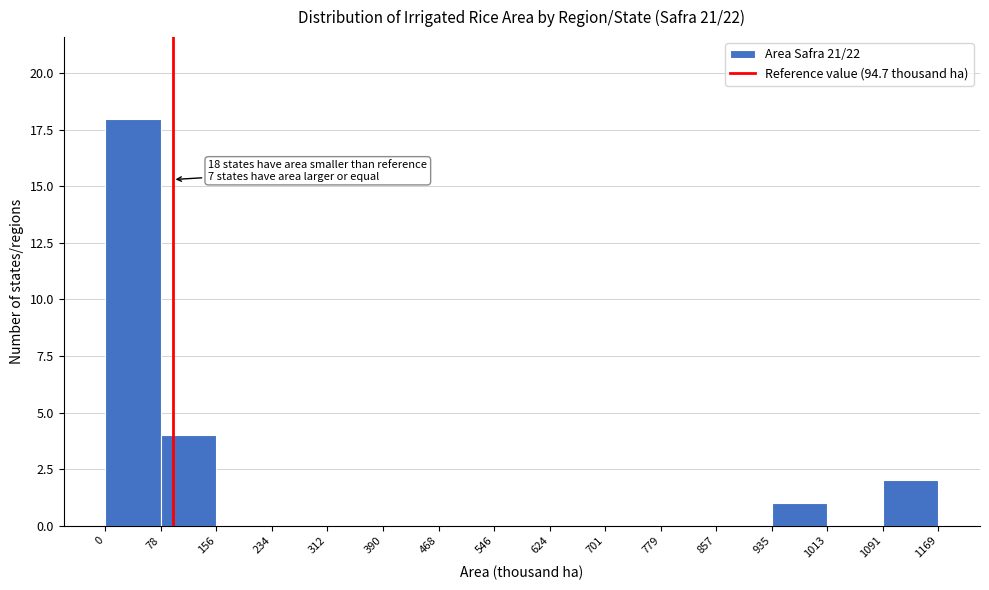

Which range on the x-axis has the tallest bar?

0 to 78